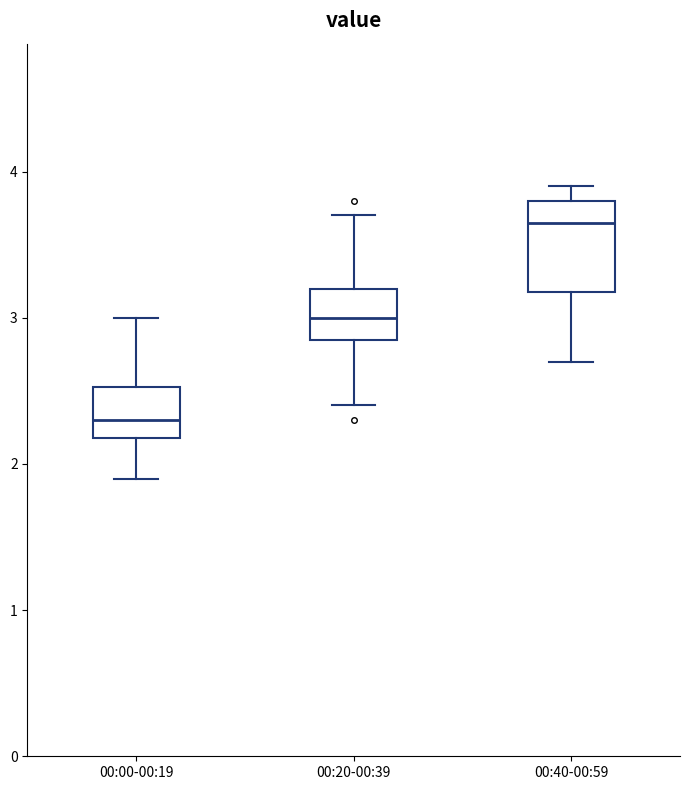

Reading left to right, read every box against the y-axis: the position of its median line, the range the box covers, and the ends of its whiskers. The values are not printed on the chart, so give them approximately, as read against the axis.

00:00-00:19: median 2.3, box 2.2 to 2.5, whiskers 1.9 to 3.0
00:20-00:39: median 3.0, box 2.9 to 3.2, whiskers 2.4 to 3.7
00:40-00:59: median 3.7, box 3.2 to 3.8, whiskers 2.7 to 3.9